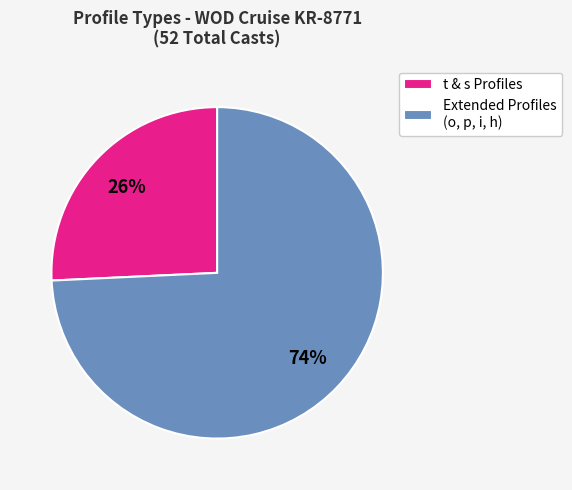

To the nearest percent, what is the combined percentage of t & s Profiles and Extended Profiles (o, p, i, h)?

100%